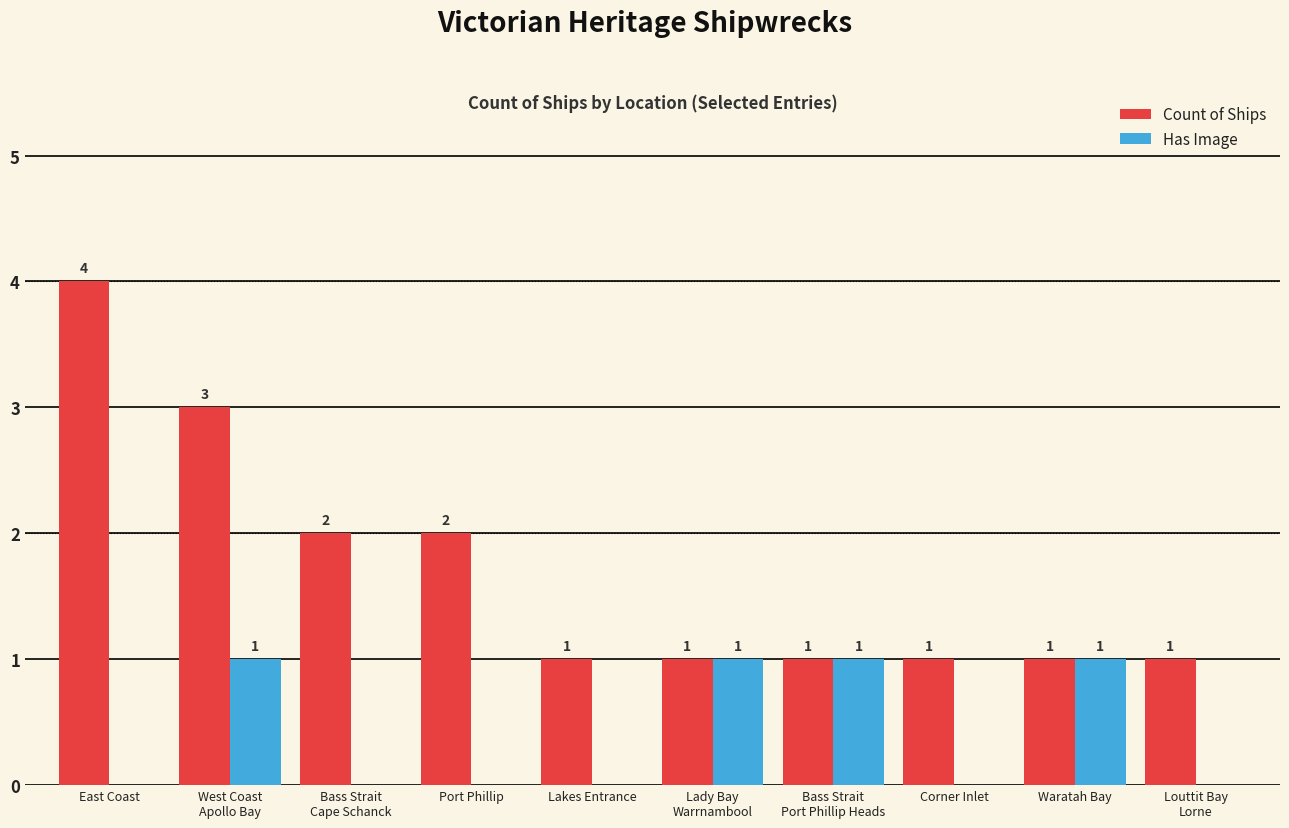

Reading right to left, what are all the values shown in this chart?

Count of Ships: 1	1	1	1	1	1	2	2	3	4
Has Image: 0	1	0	1	1	0	0	0	1	0